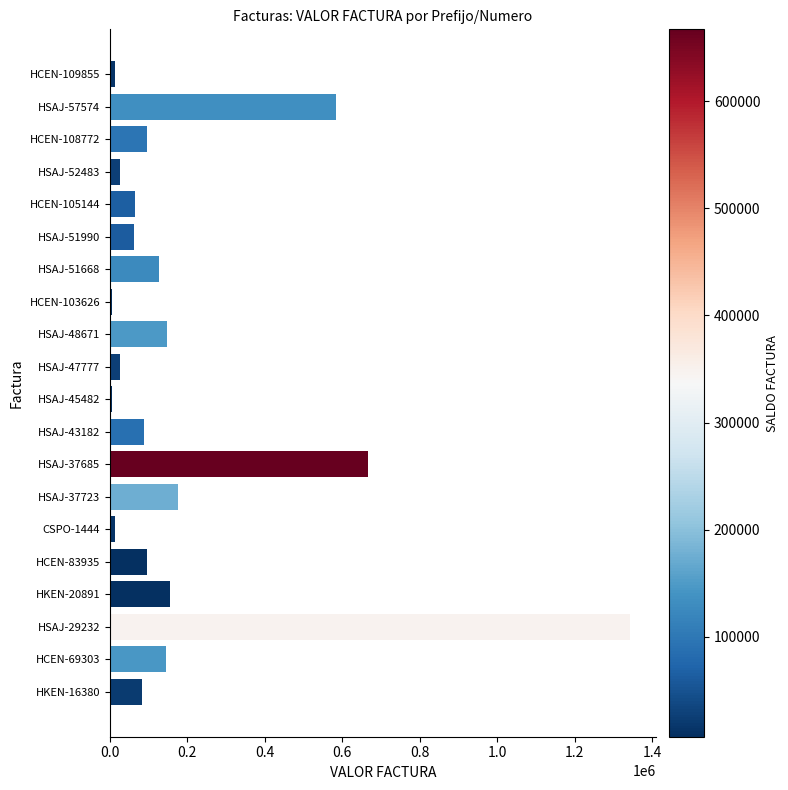

What is the sum of all values?

3929120